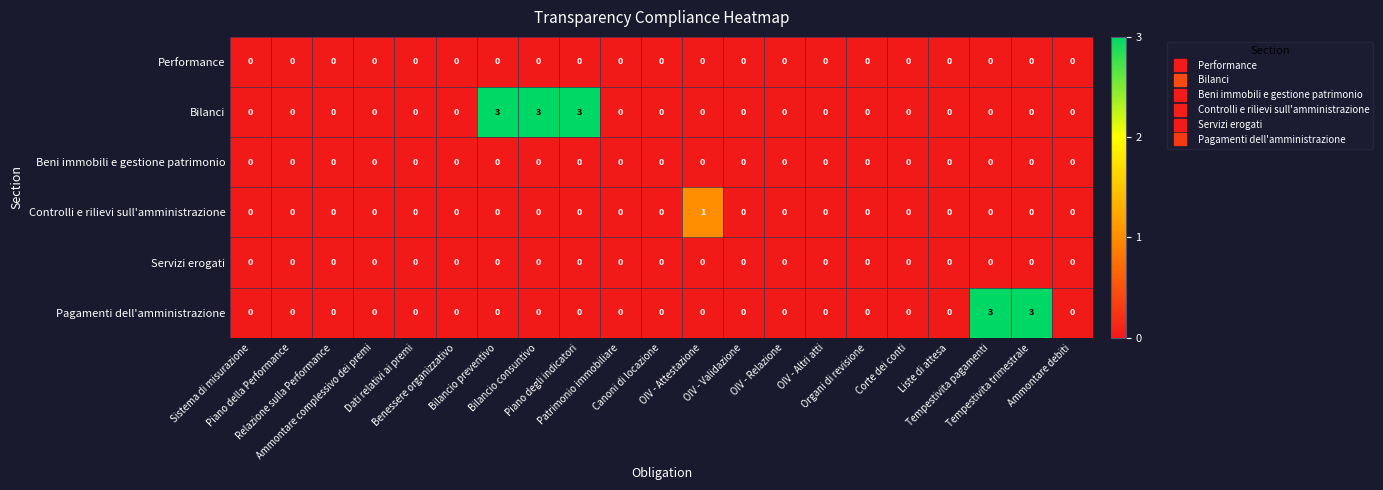

At how many categories does at least one series exceed 2?

5